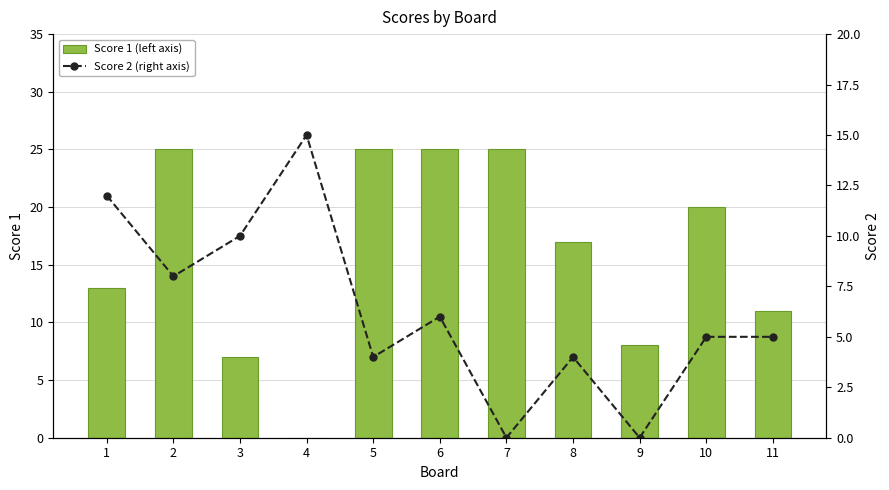

What is the value of the Score 1 (left axis) bar at the 11th from the left?

11